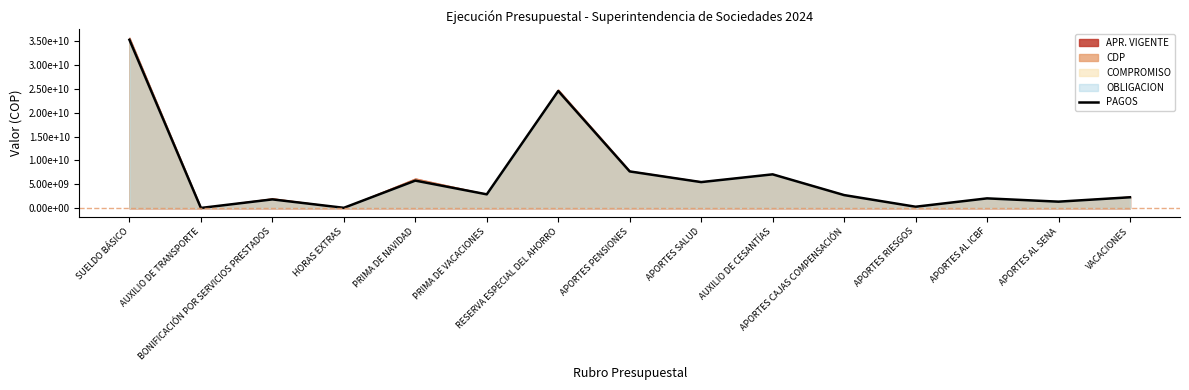

Reading left to right, list all the values displayed in this chart.

SUELDO BÁSICO=35238826786	AUXILIO DE TRANSPORTE=56311200	BONIFICACIÓN POR SERVICIOS PRESTADOS=1851339779	HORAS EXTRAS=85022223	PRIMA DE NAVIDAD=5777560820	PRIMA DE VACACIONES=2906357292	RESERVA ESPECIAL DEL AHORRO=24529745790	APORTES PENSIONES=7698479200	APORTES SALUD=5466612700	AUXILIO DE CESANTÍAS=7088591023	APORTES CAJAS COMPENSACIÓN=2749894300	APORTES RIESGOS=314157300	APORTES AL ICBF=2062631200	APORTES AL SENA=1375190700	VACACIONES=2291479681